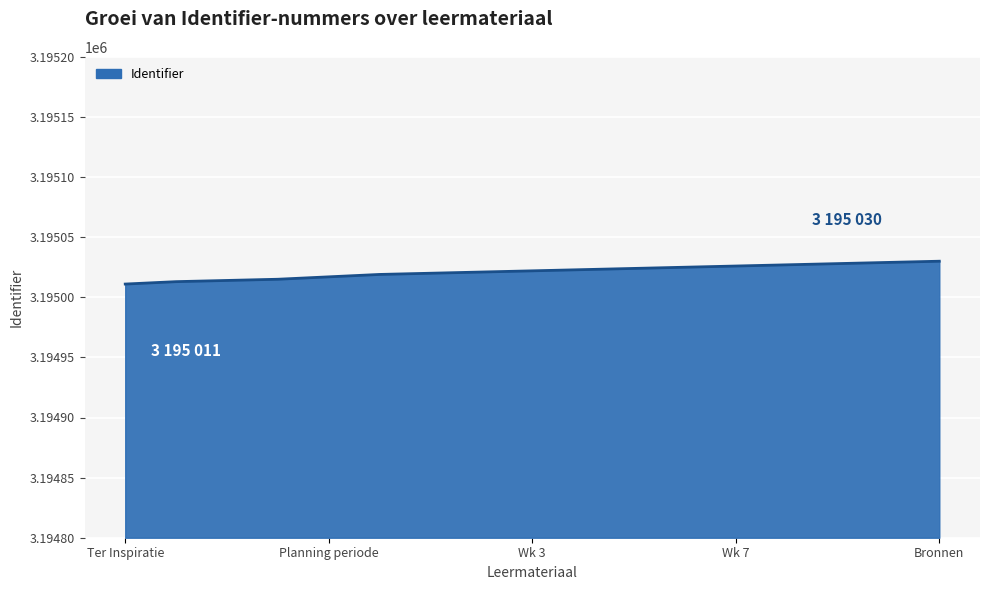

How many lines are shown in the chart?

1